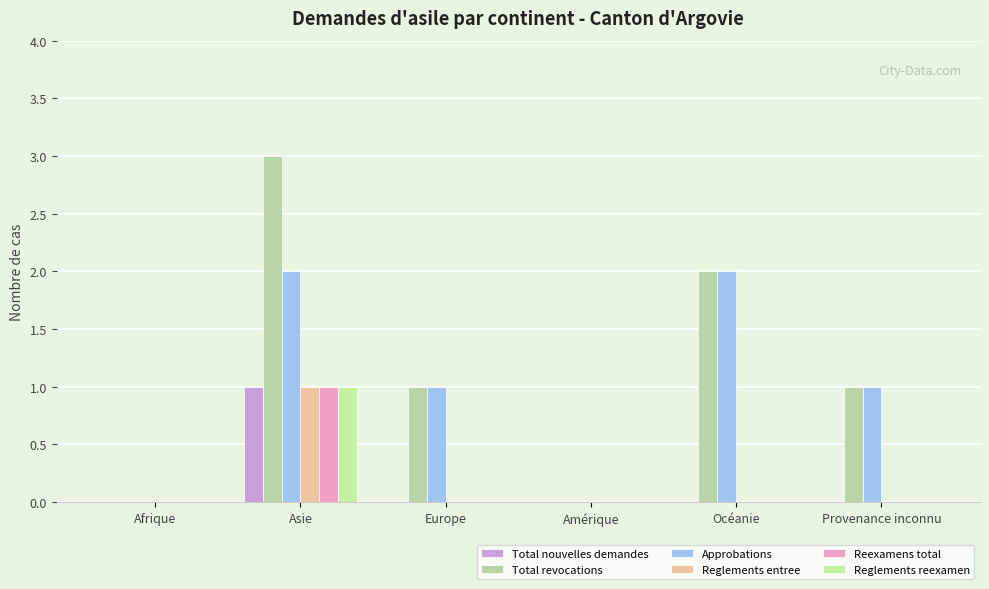

How many groups of bars are there?

6